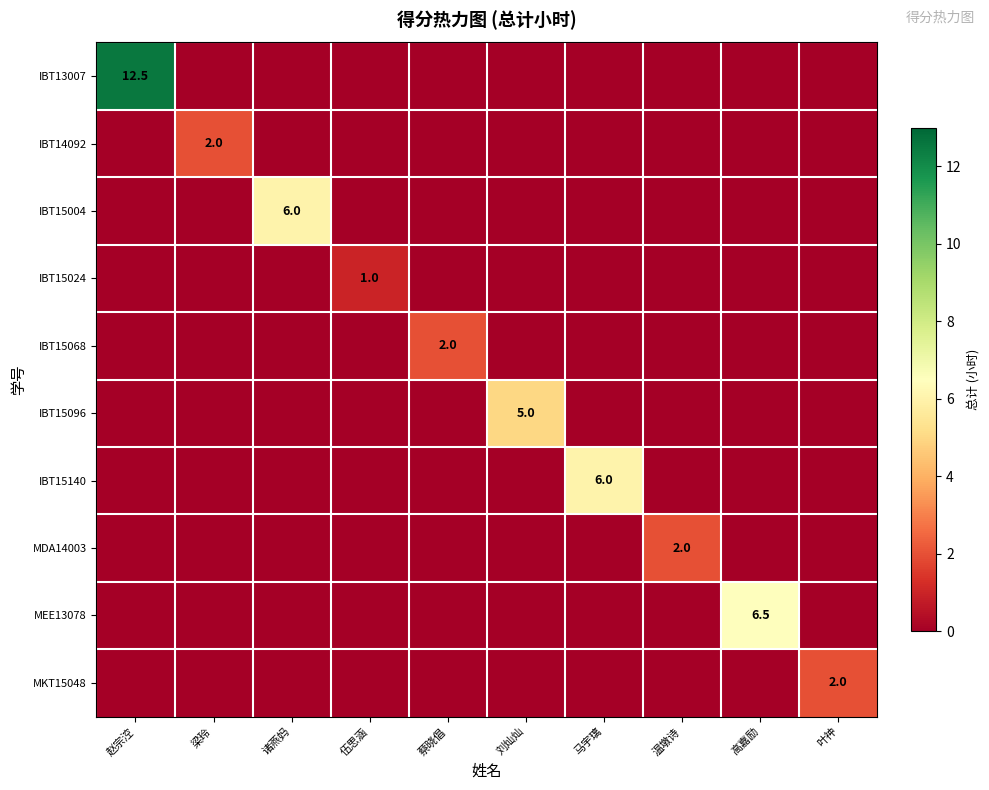

True or false: IBT15096 has a value of 5.0 at 刘灿灿.

True